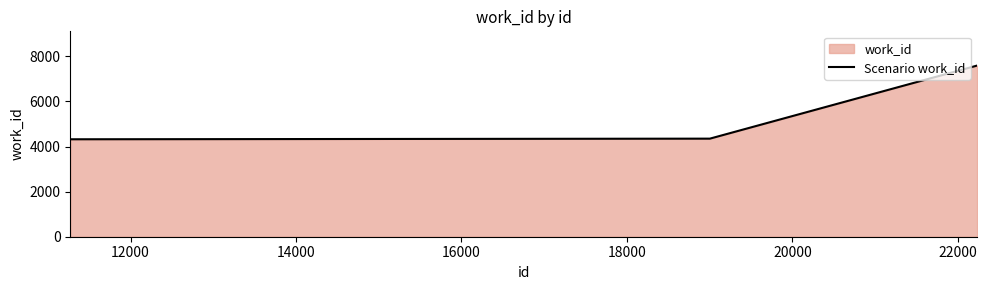

Reading left to right, list all the values displayed in this chart.

4323	4351	7593